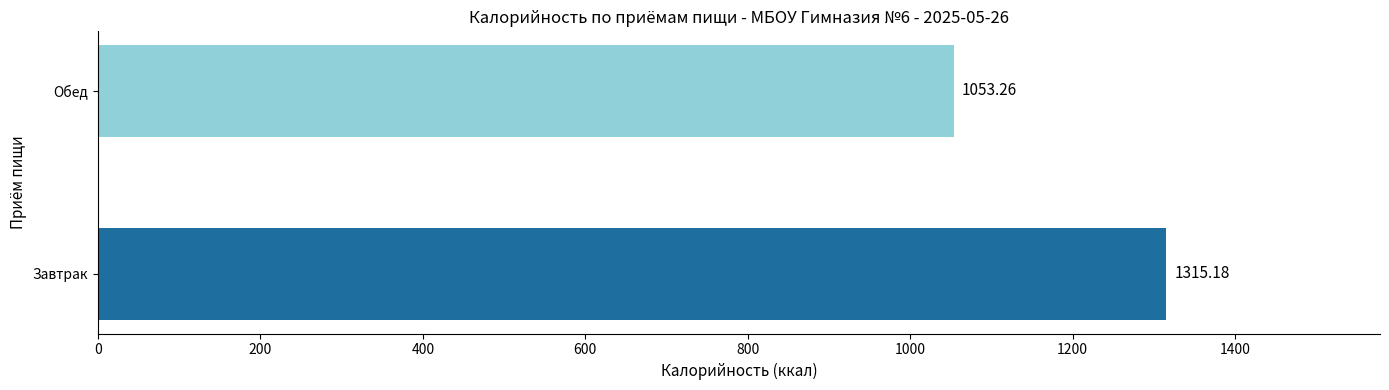

Approximately how many times larger is the value at Обед compared to Завтрак?

0.8